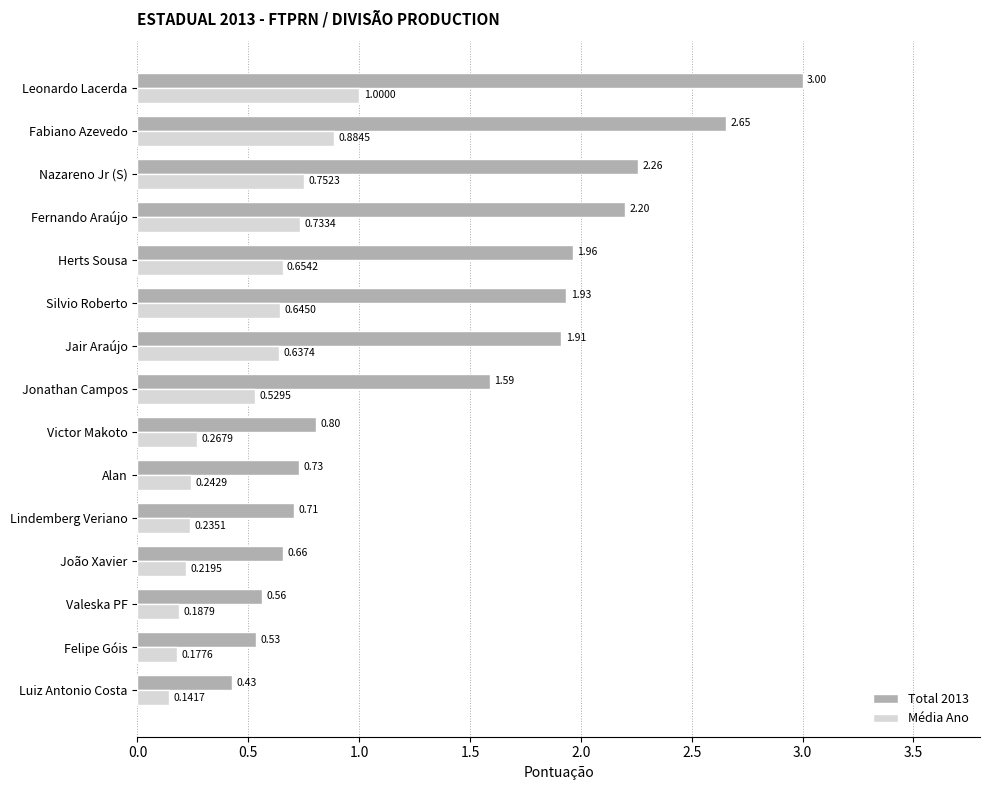

Where is Total 2013 nearest to the value 1?

Victor Makoto